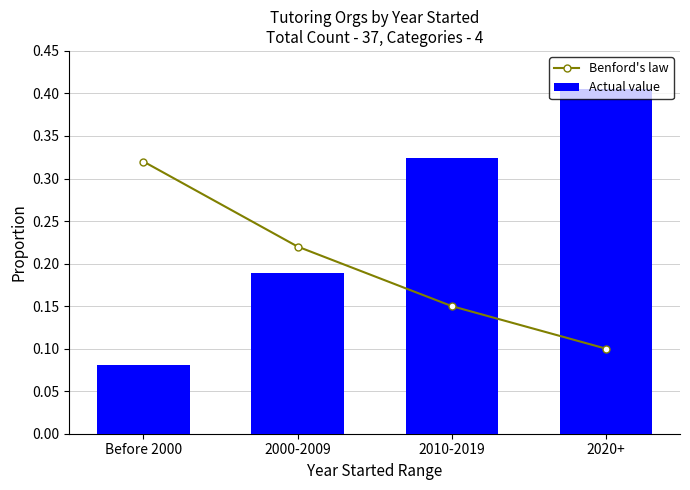

What is the label of the 3rd bar from the right?

2000-2009